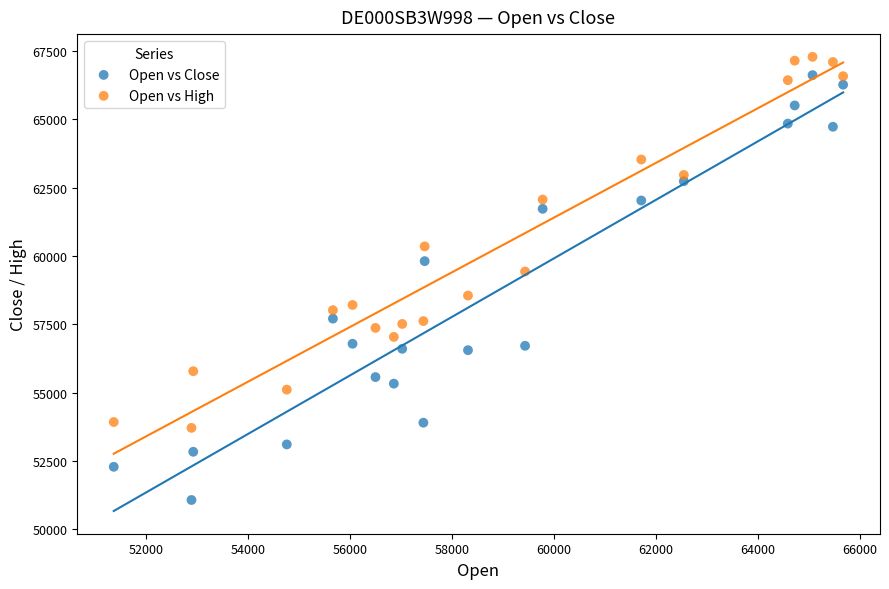

Across all series, what Y value is closest to 59177?

59430